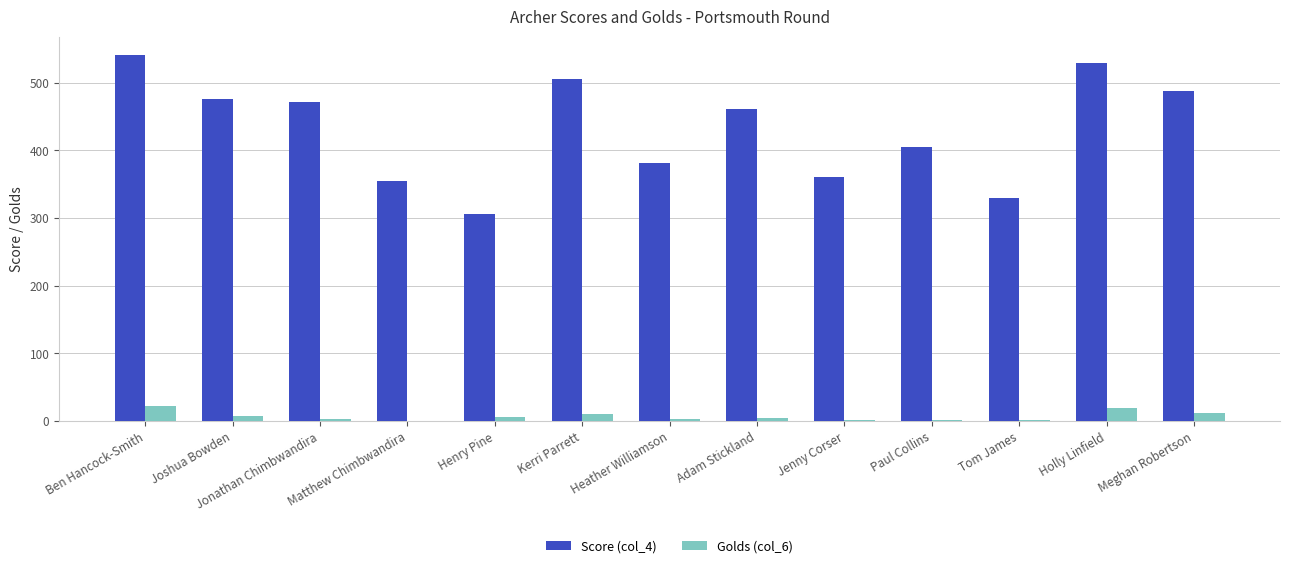

What is the average value of the Score (col_4) series?

432